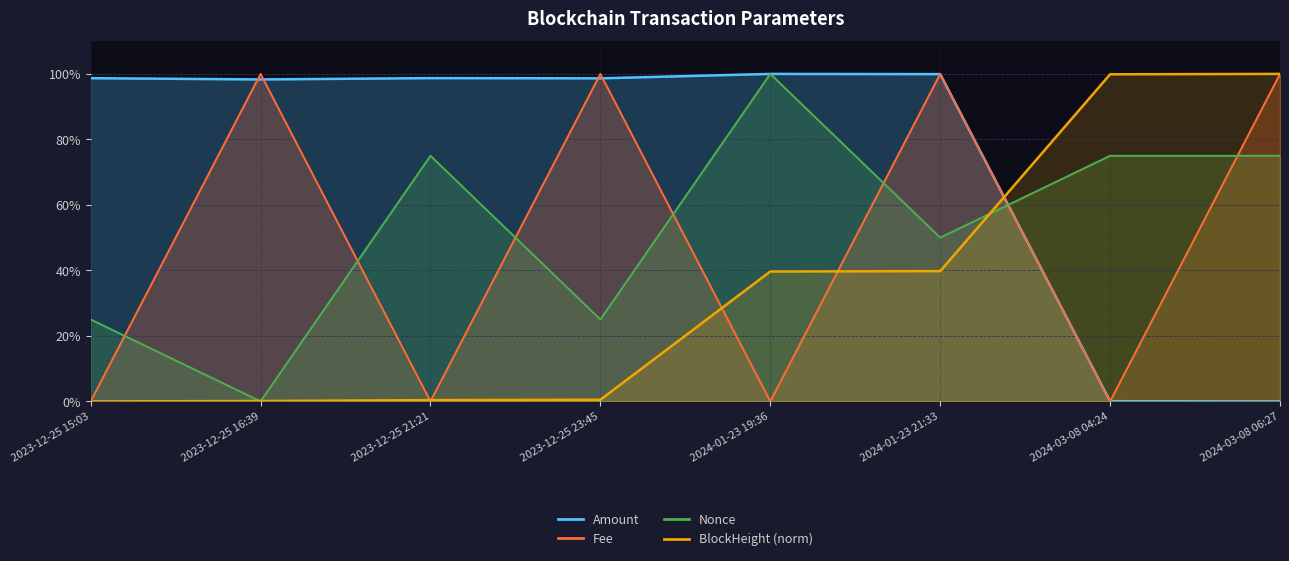

The Amount series shows 164.0 at 2024-01-23 21:33. True or false?

False